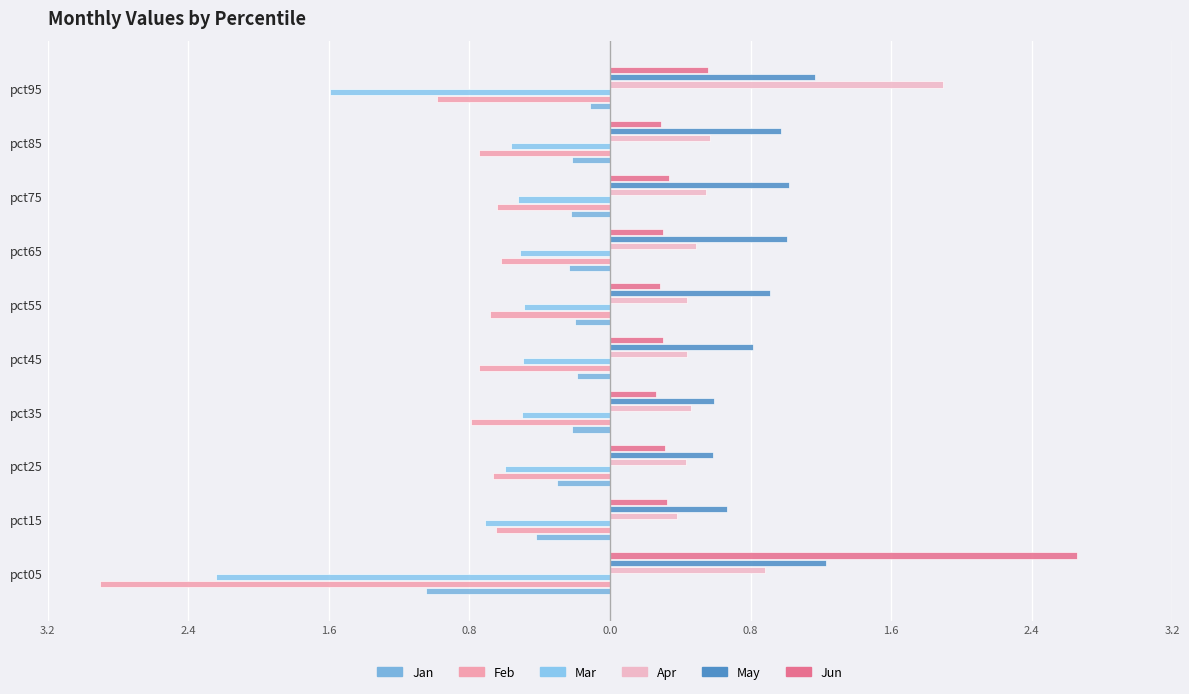

Reading left to right, what are all the values shown in this chart?

Jan: -1.0	-0.4	-0.3	-0.2	-0.2	-0.2	-0.2	-0.2	-0.2	-0.1
Feb: -2.9	-0.6	-0.7	-0.8	-0.7	-0.7	-0.6	-0.6	-0.7	-1.0
Mar: -2.2	-0.7	-0.6	-0.5	-0.5	-0.5	-0.5	-0.5	-0.6	-1.6
Apr: 0.9	0.4	0.4	0.5	0.4	0.4	0.5	0.5	0.6	1.9
May: 1.2	0.7	0.6	0.6	0.8	0.9	1.0	1.0	1.0	1.2
Jun: 2.7	0.3	0.3	0.3	0.3	0.3	0.3	0.3	0.3	0.6